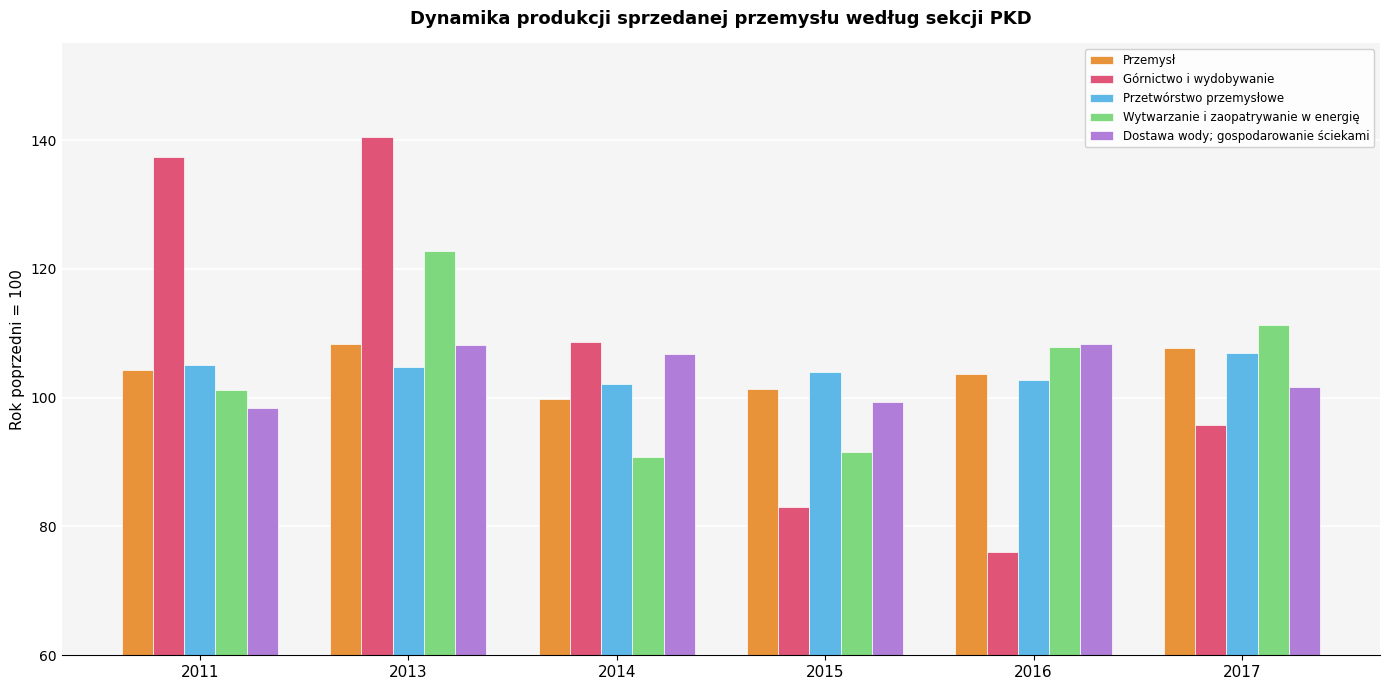

Is the value of Wytwarzanie i zaopatrywanie w energię at 2015 greater than the value of Dostawa wody; gospodarowanie ściekami at 2011?

No